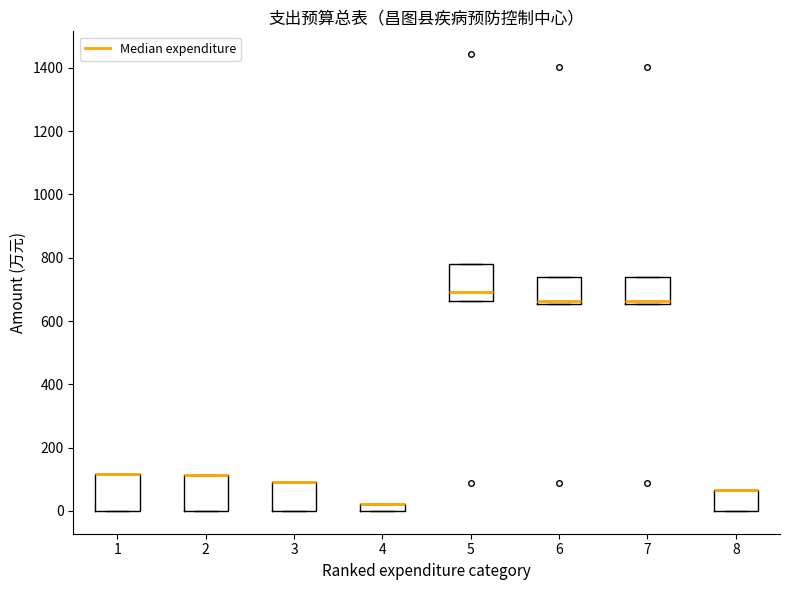

Where is the lower edge of the box at x = 1 on the y-axis? The values are not printed on the chart, so give them approximately, as read against the axis.

0